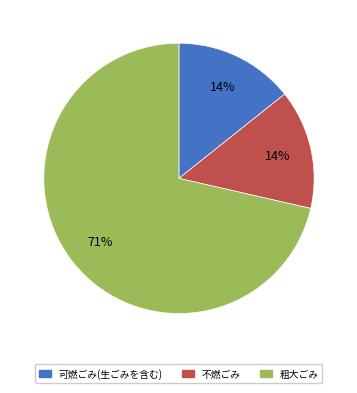

What is the majority slice?

粗大ごみ